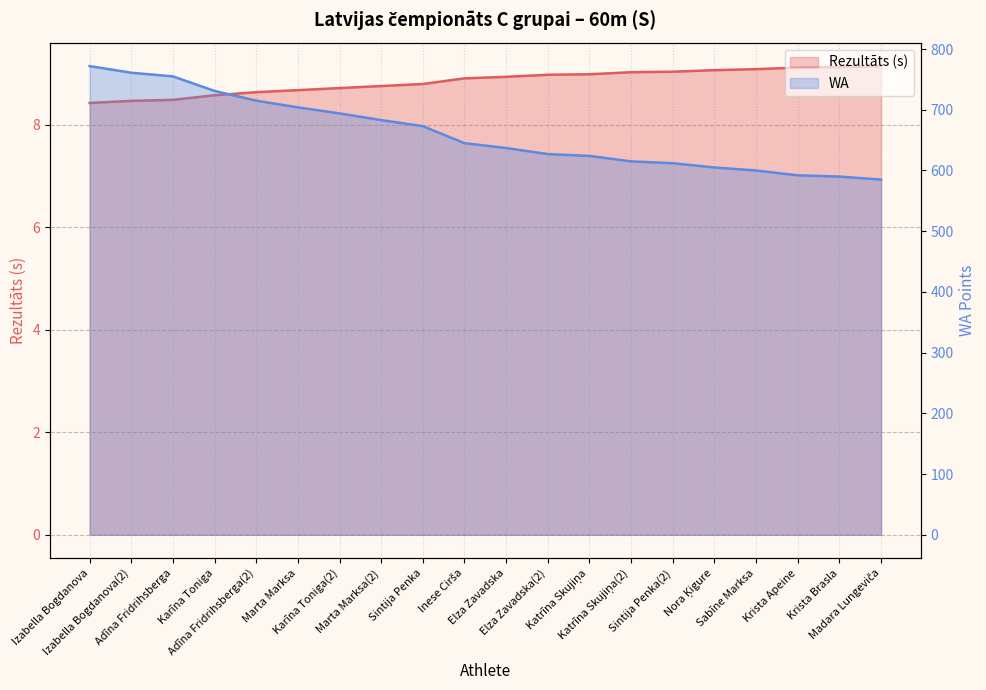

Reading left to right, list all the values displayed in this chart.

Rezultāts: Izabella Bogdanova=8.4	Izabella Bogdanova(2)=8.5	Adīna Fridrihsberga=8.5	Karīna Toniga=8.6	Adīna Fridrihsberga(2)=8.6	Marta Marksa=8.7	Karīna Toniga(2)=8.7	Marta Marksa(2)=8.8	Sintija Penka=8.8	Inese Cirša=8.9	Elza Zavadska=8.9	Elza Zavadska(2)=9.0	Katrīna Skujiņa=9.0	Katrīna Skujiņa(2)=9.0	Sintija Penka(2)=9.0	Nora Ķigure=9.1	Sabīne Marksa=9.1	Krista Apeine=9.1	Krista Brasla=9.1	Madara Lungeviča=9.2
WA: Izabella Bogdanova=772.0	Izabella Bogdanova(2)=761.0	Adīna Fridrihsberga=755.0	Karīna Toniga=731.0	Adīna Fridrihsberga(2)=715.0	Marta Marksa=704.0	Karīna Toniga(2)=694.0	Marta Marksa(2)=683.0	Sintija Penka=673.0	Inese Cirša=645.0	Elza Zavadska=637.0	Elza Zavadska(2)=627.0	Katrīna Skujiņa=624.0	Katrīna Skujiņa(2)=615.0	Sintija Penka(2)=612.0	Nora Ķigure=605.0	Sabīne Marksa=600.0	Krista Apeine=592.0	Krista Brasla=590.0	Madara Lungeviča=585.0